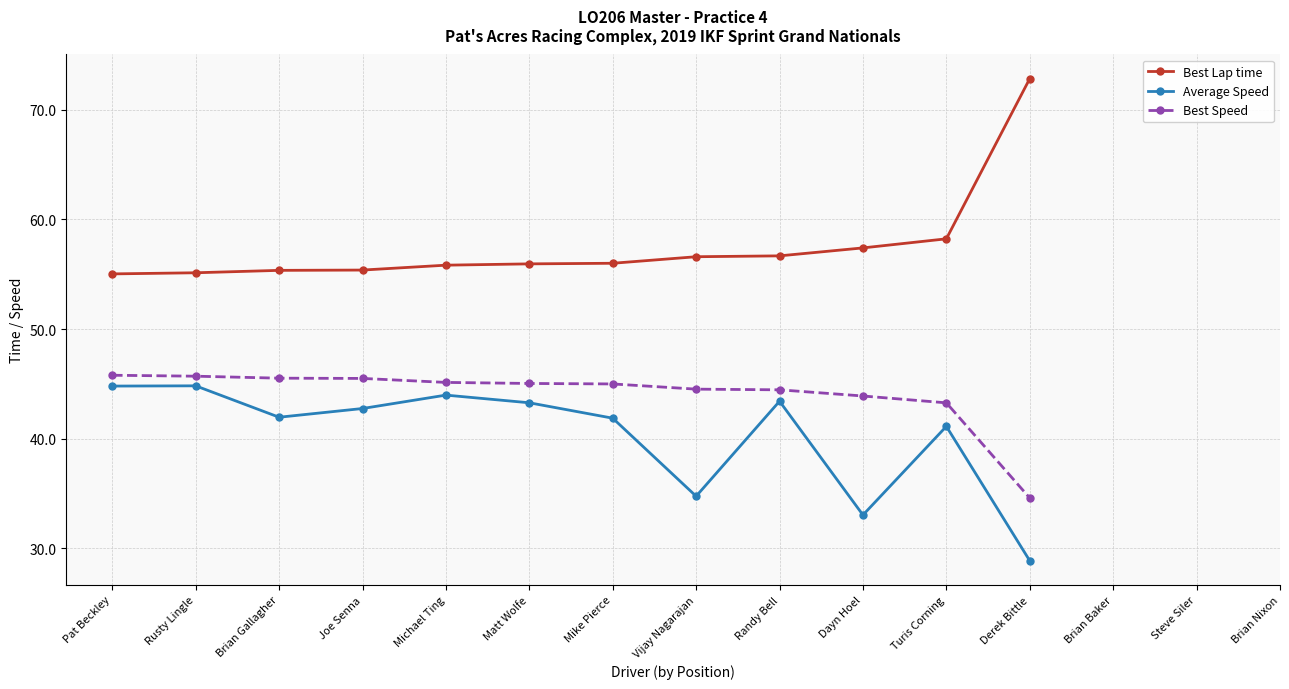

Which series has the largest total across all categories?

Best Lap time